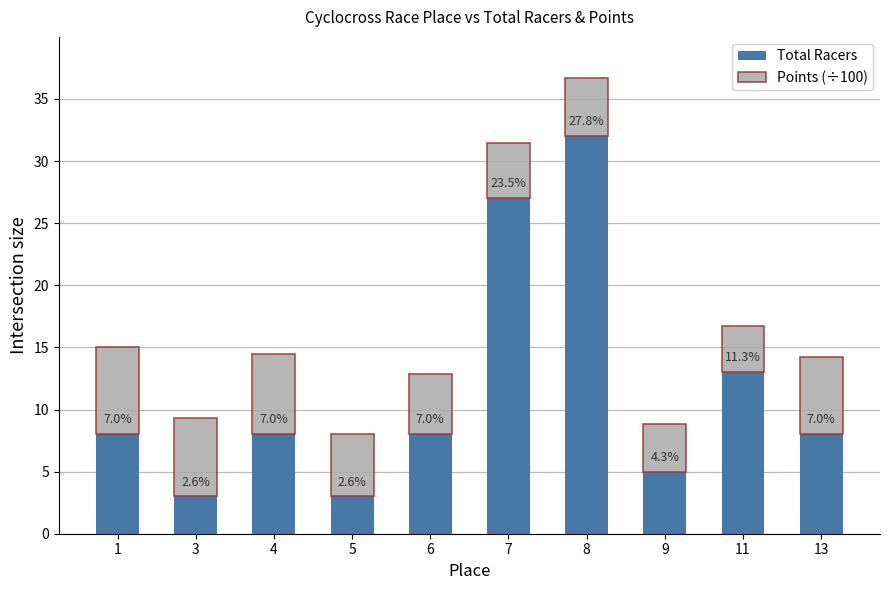

Does the chart contain any negative values?

No